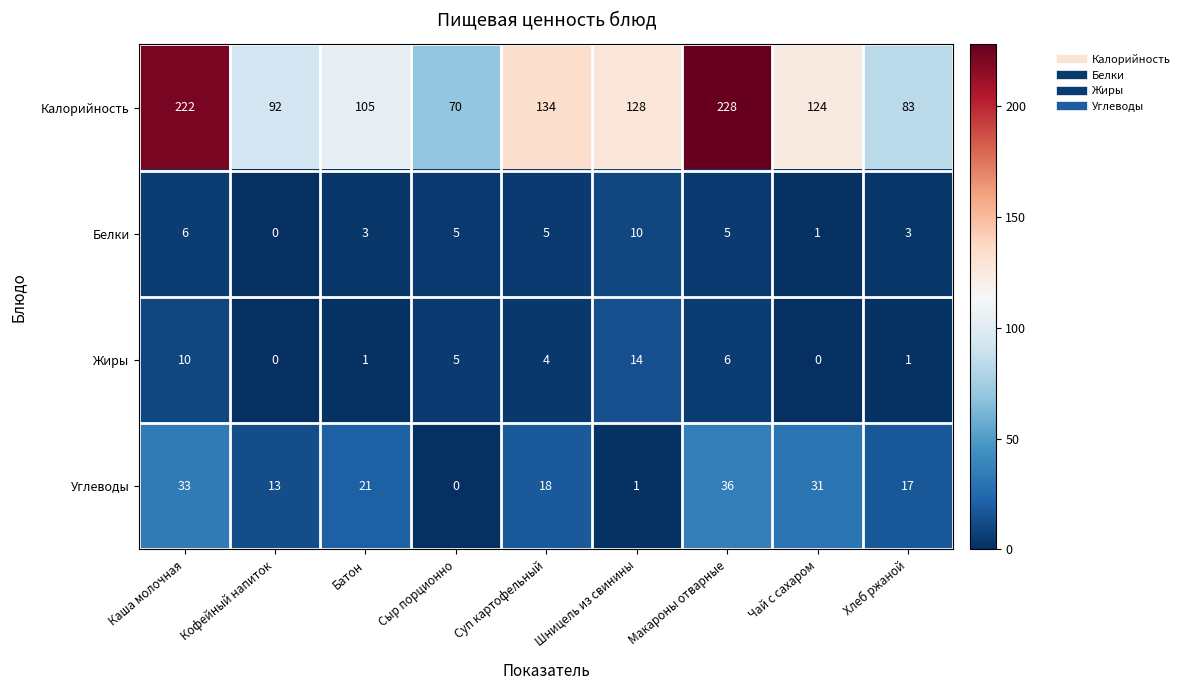

How many data points in Белки are less than 5?

4